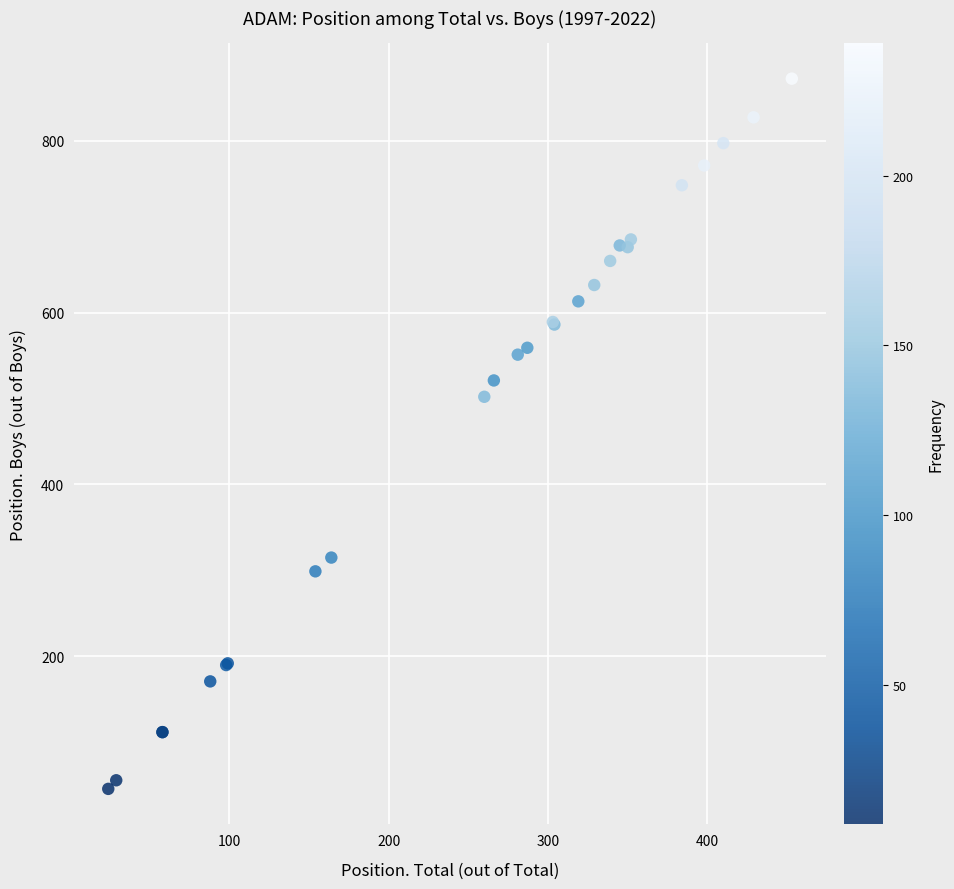

What Y value in the scatter plot is closest to 459?

502